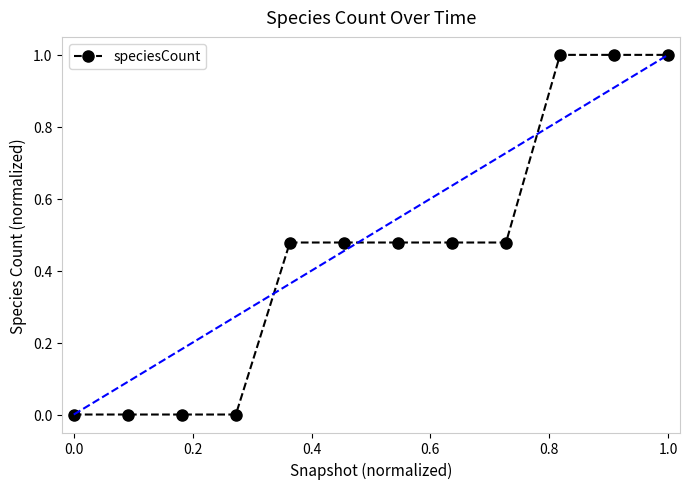

What is the difference between the maximum and minimum values?

1.0